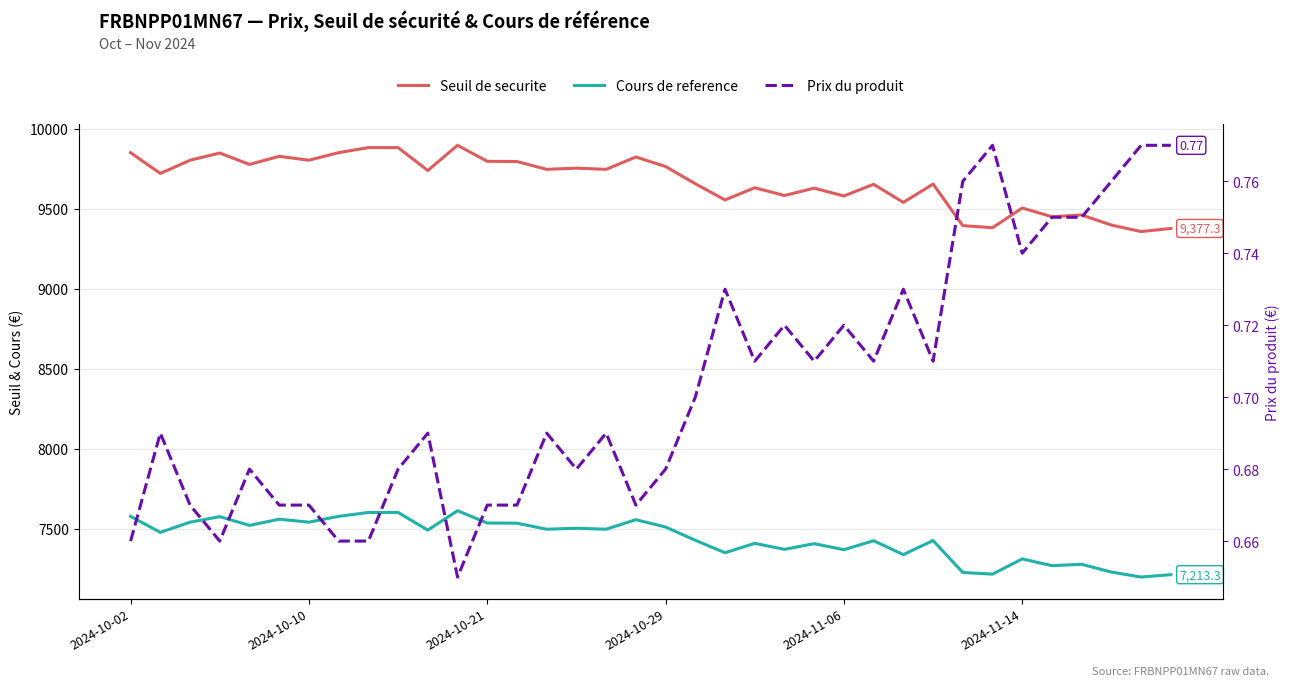

Rank the series at 26 from lowest to highest value.

Prix du produit, Cours de reference, Seuil de securite